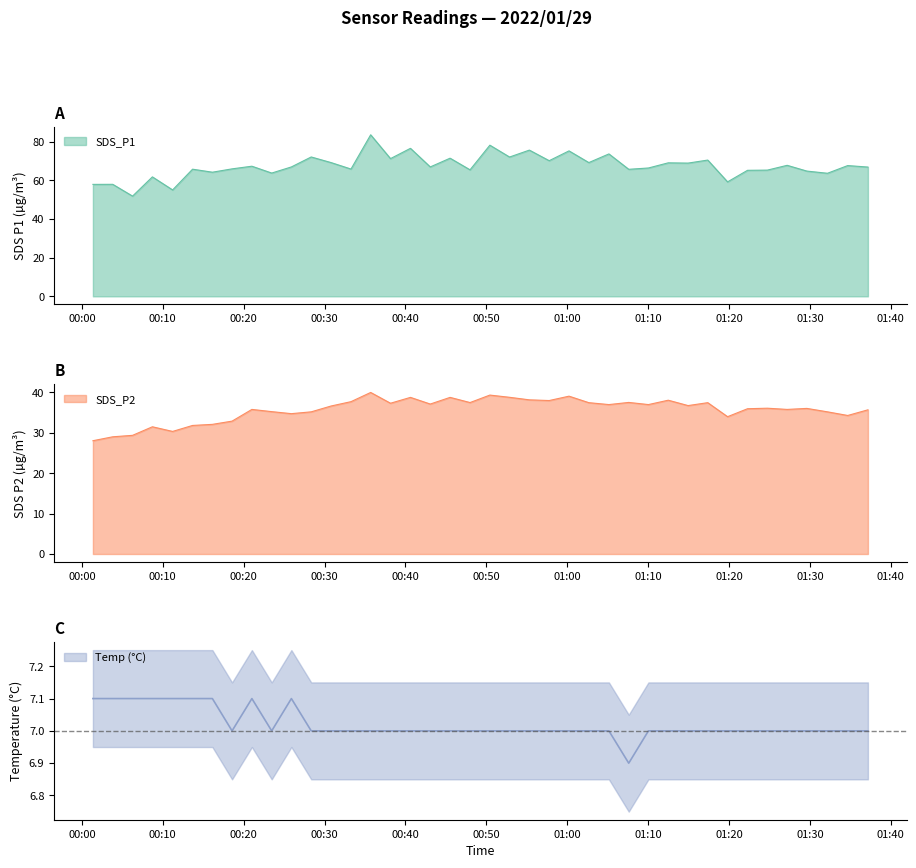

True or false: SDS_P1 and SDS_P2 cross at least once.

False